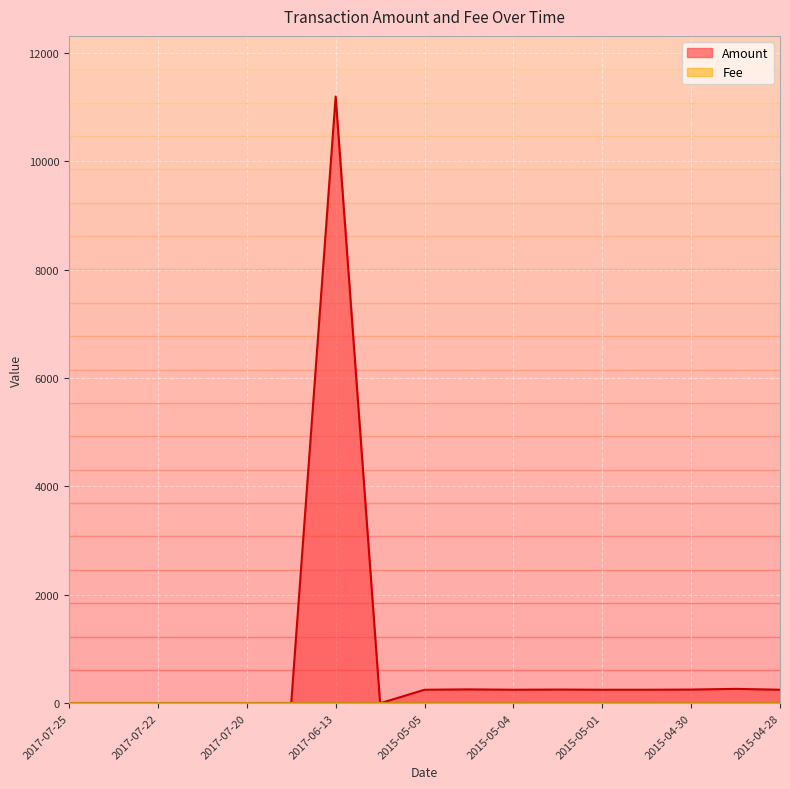

The chart shows a value of 11193.9 at 2017-06-13. True or false?

True